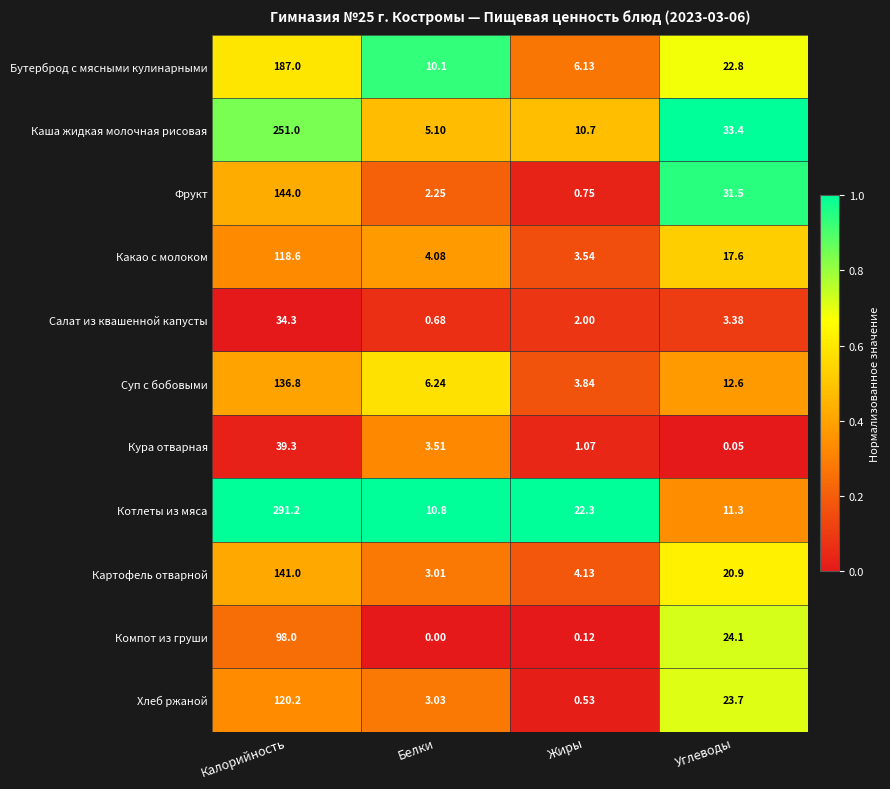

At which category is the sum across all series the highest?

Калорийность